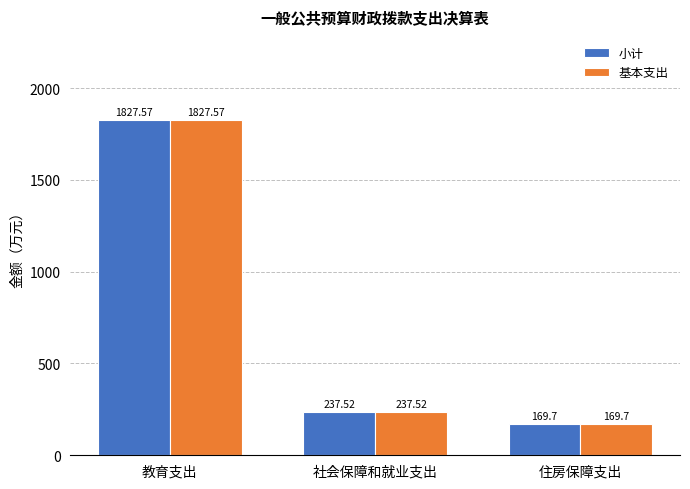

What is the difference between the 基本支出 values at 住房保障支出 and 社会保障和就业支出?

67.8